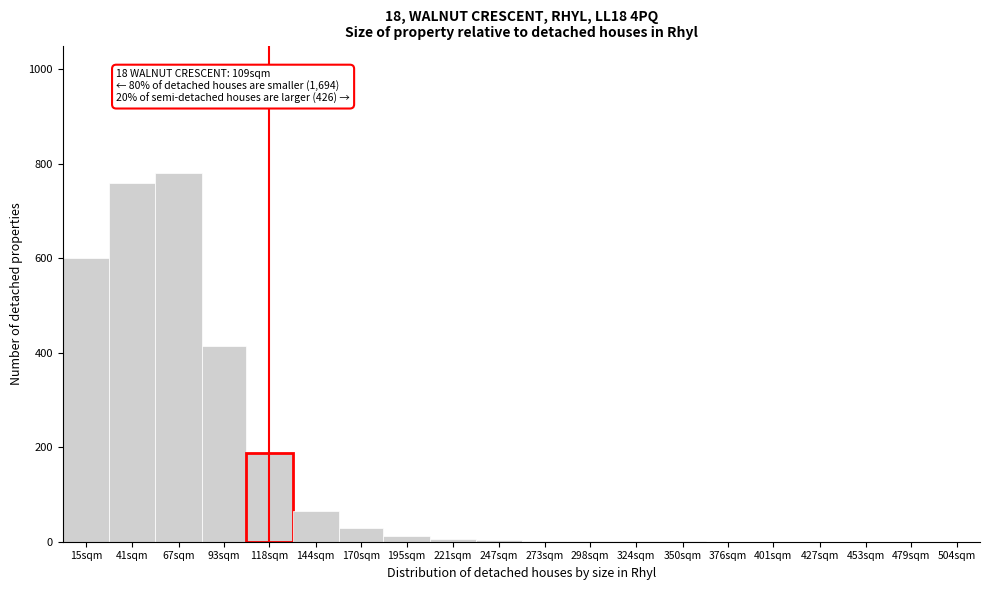

What is the change in value from 15sqm to 41sqm?

+160